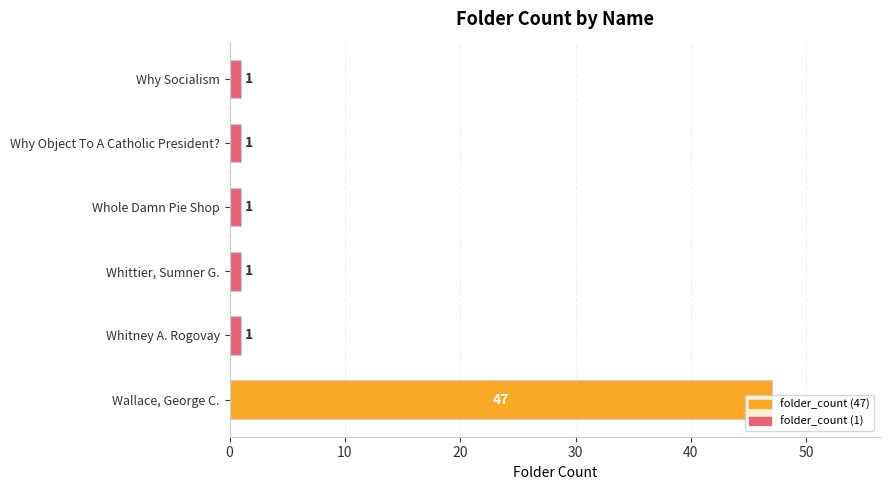

At which category does the chart reach its peak across all series?

Wallace, George C.